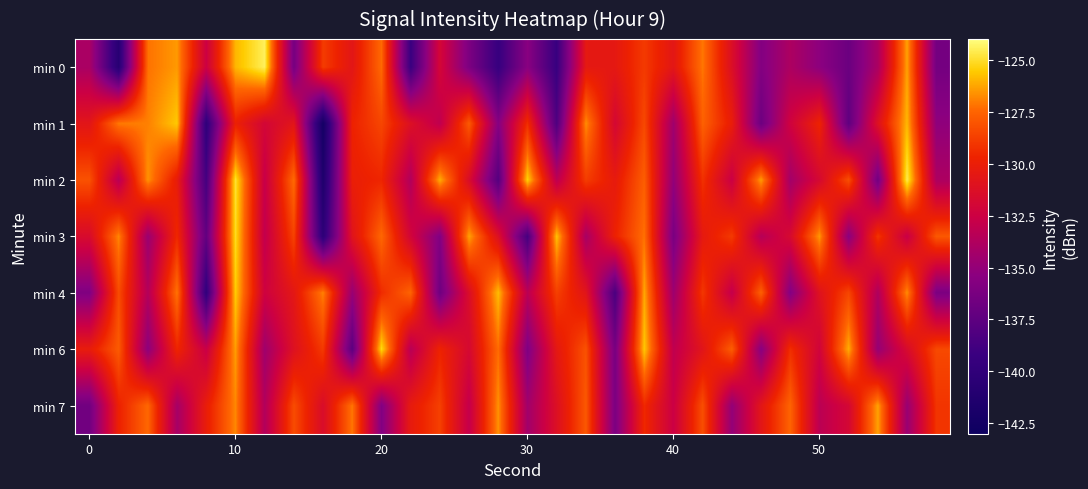

At how many categories does at least one series exceed -131?

30